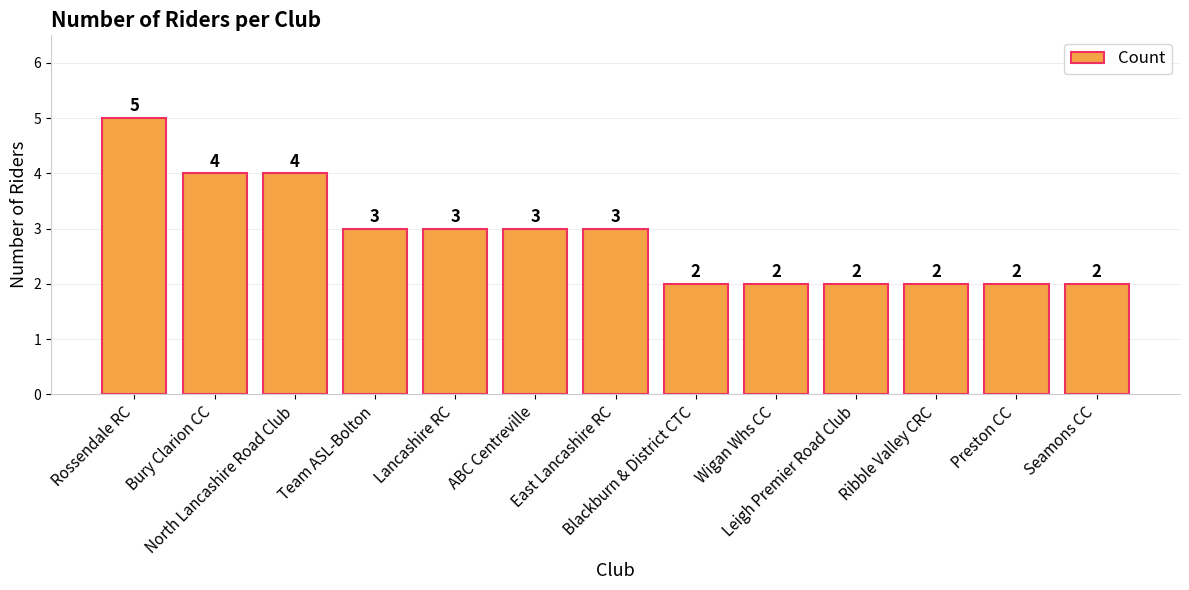

Between Ribble Valley CRC and Lancashire RC, which is larger?

Lancashire RC